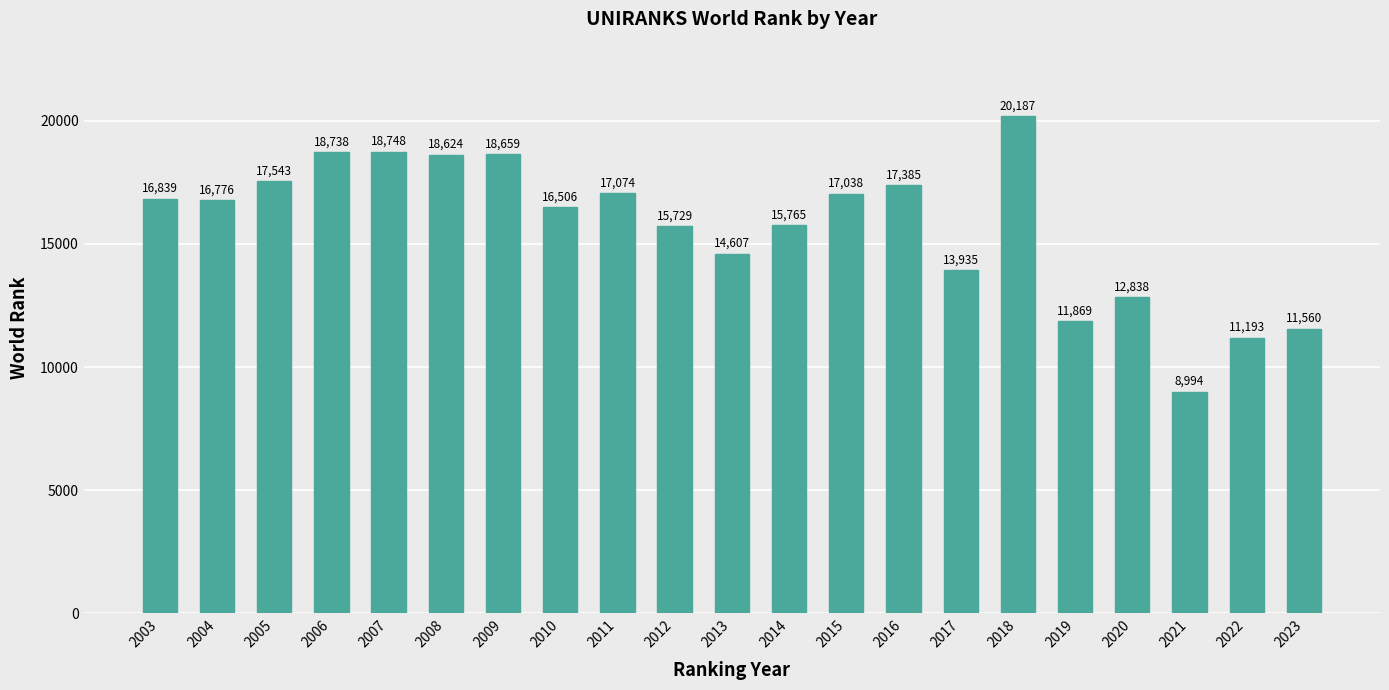

Does the chart contain stacked bars?

No